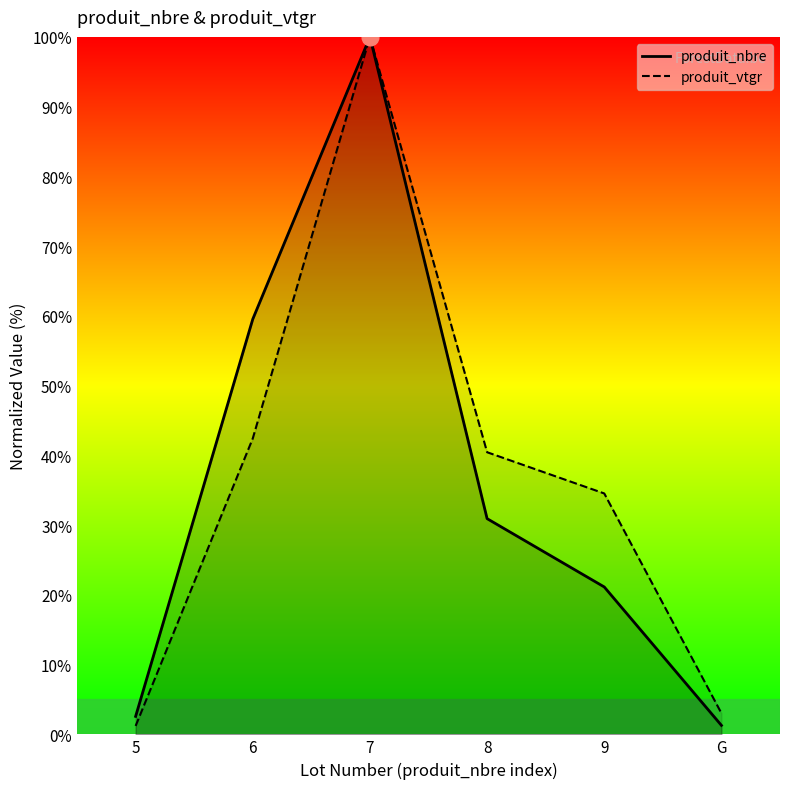

True or false: produit_nbre and produit_vtgr cross at least once.

False